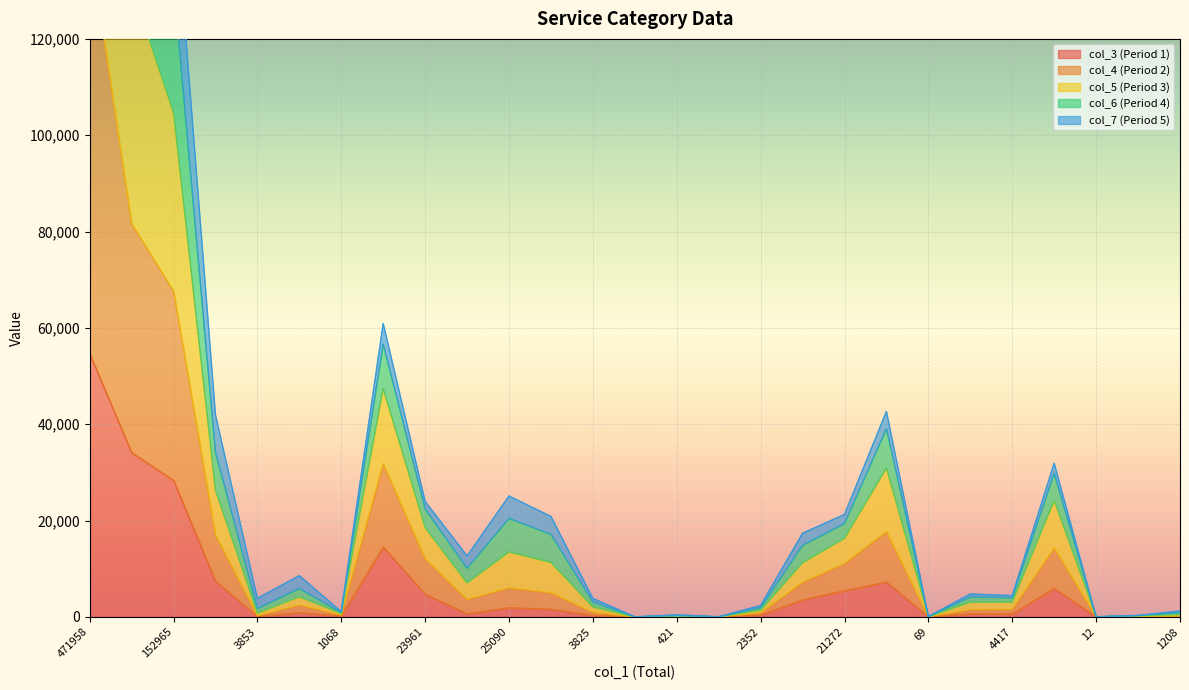

What is the maximum value shown in the chart?

471783